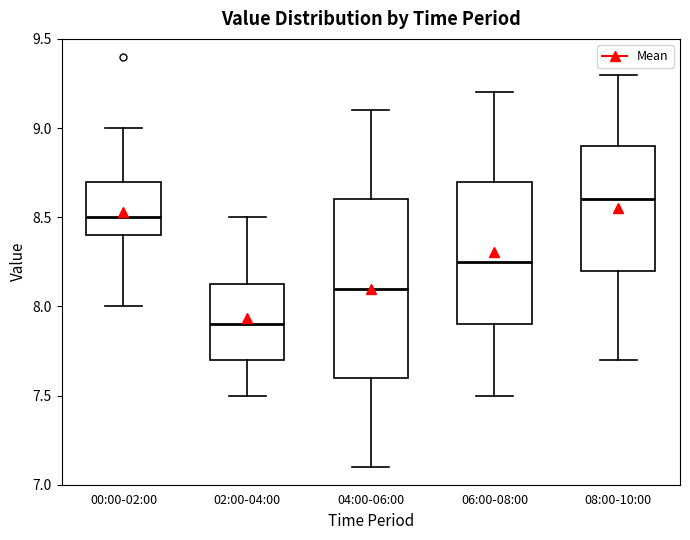

Reading left to right, transcribe this box plot: for each box, give where its median line is, the range the box spans, and where its two whiskers end, as read against the y-axis. The values are not printed on the chart, so give them approximately, as read against the axis.

00:00-02:00: median 8.50, box 8.40 to 8.70, whiskers 8.00 to 9.00
02:00-04:00: median 7.90, box 7.70 to 8.15, whiskers 7.50 to 8.50
04:00-06:00: median 8.10, box 7.60 to 8.60, whiskers 7.10 to 9.10
06:00-08:00: median 8.25, box 7.90 to 8.70, whiskers 7.50 to 9.20
08:00-10:00: median 8.60, box 8.20 to 8.90, whiskers 7.70 to 9.30